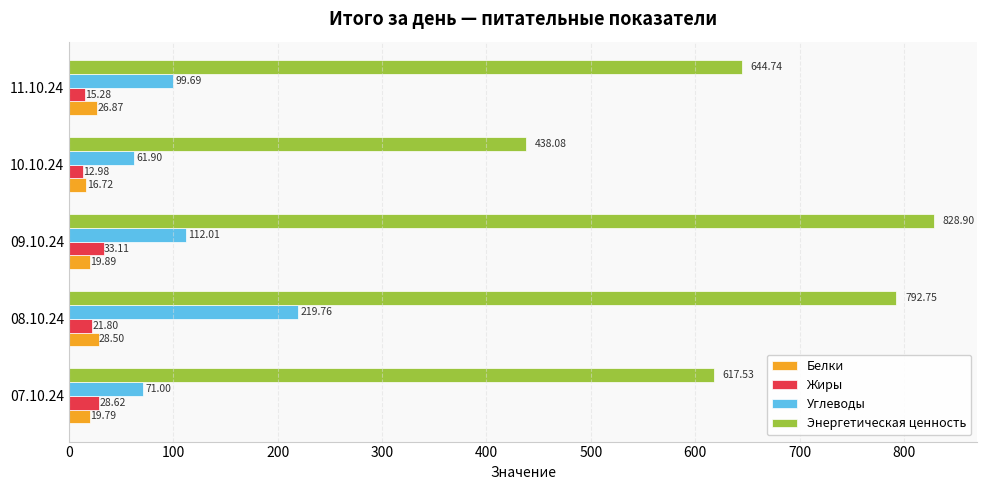

At which category is the sum across all series the highest?

08.10.24